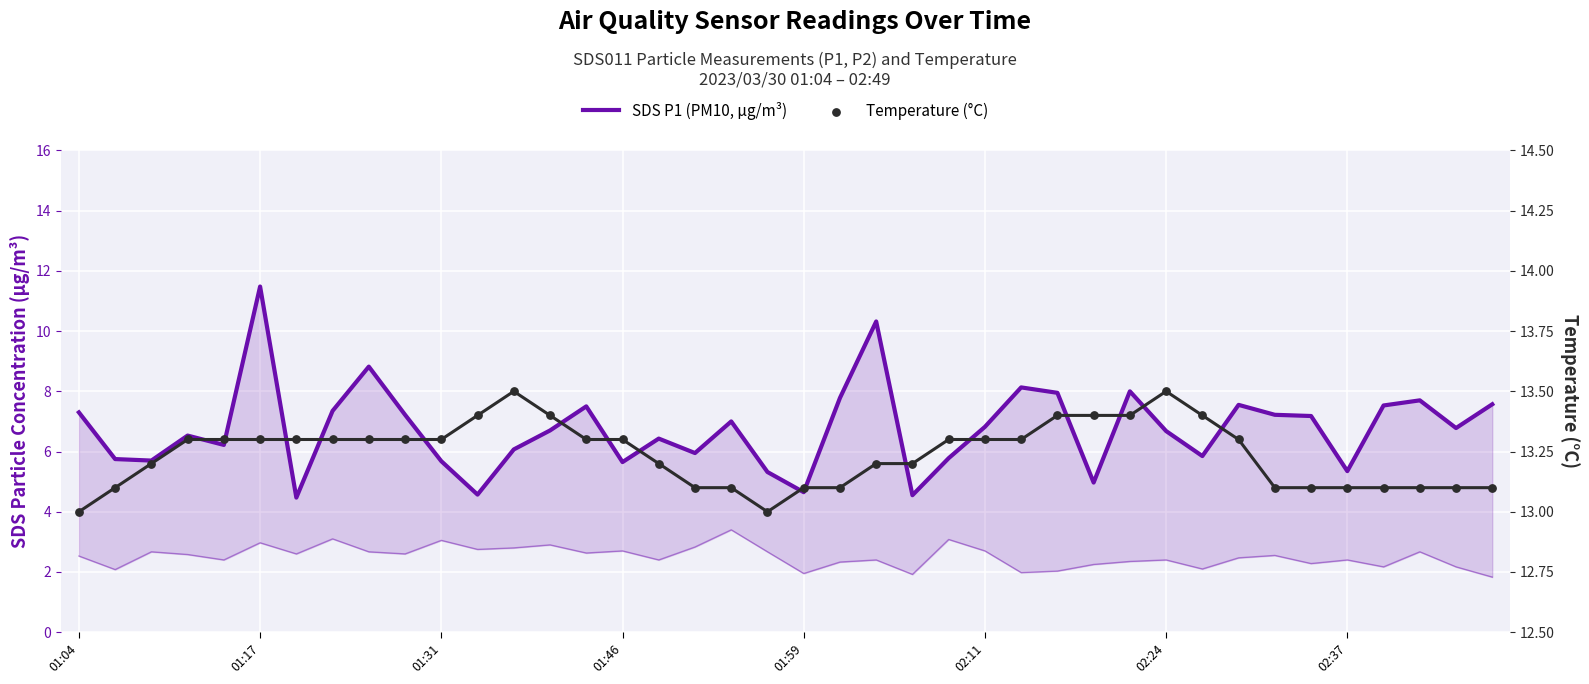

What is the total value across all series at 39?

20.7